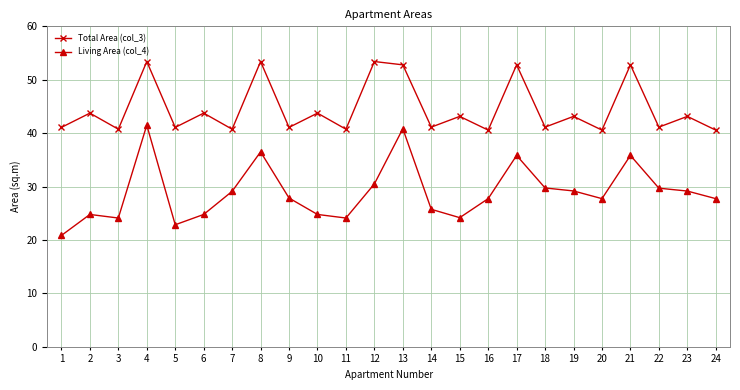

Rank the series by their average value, from lowest to highest.

Living Area (col_4), Total Area (col_3)